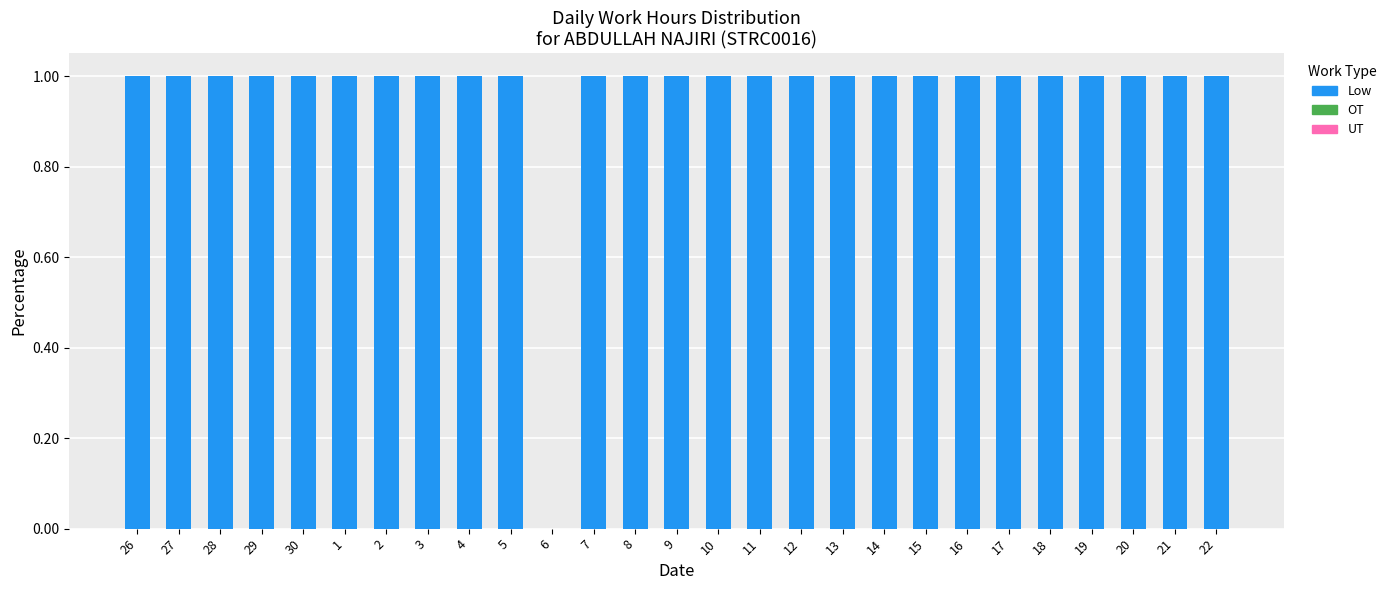

Reading right to left, transcribe all the data shown in this chart.

22=1	21=1	20=1	19=1	18=1	17=1	16=1	15=1	14=1	13=1	12=1	11=1	10=1	9=1	8=1	7=1	6=0	5=1	4=1	3=1	2=1	1=1	30=1	29=1	28=1	27=1	26=1